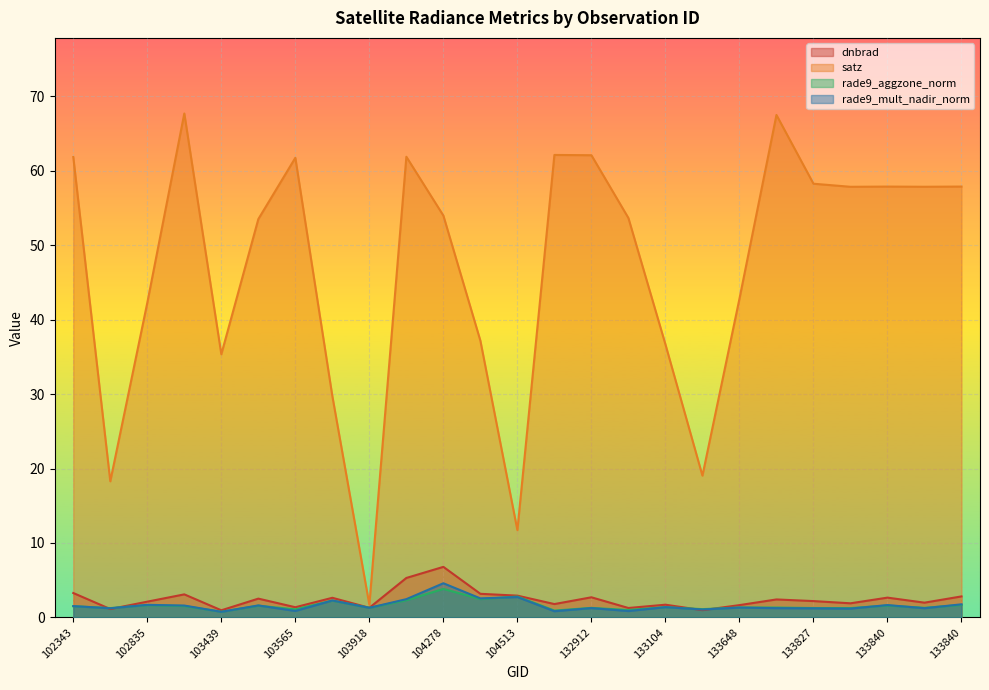

What is the total value across all series at 104396?

45.3